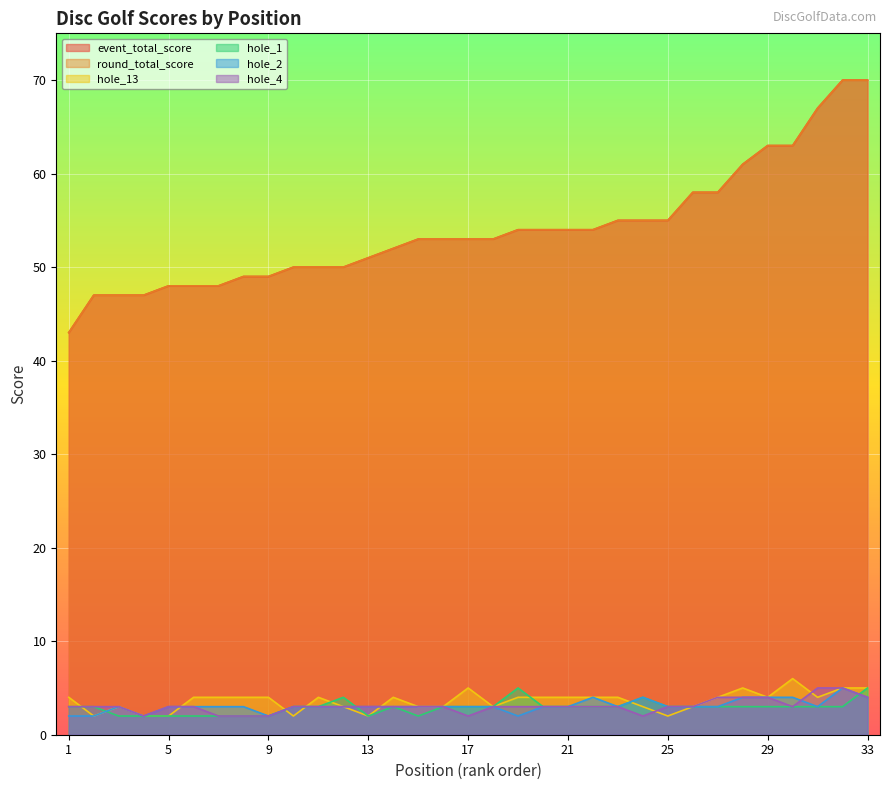

What is the maximum value shown in the chart?

70